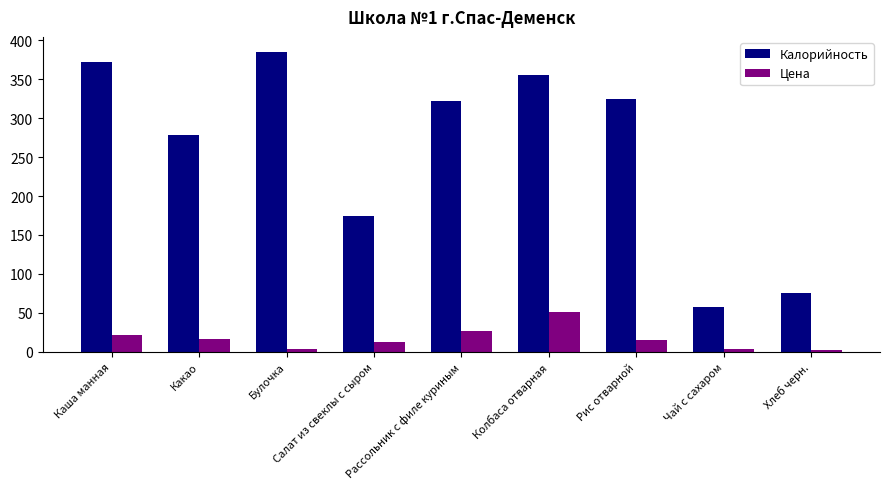

Which category has the highest value across all series?

Булочка